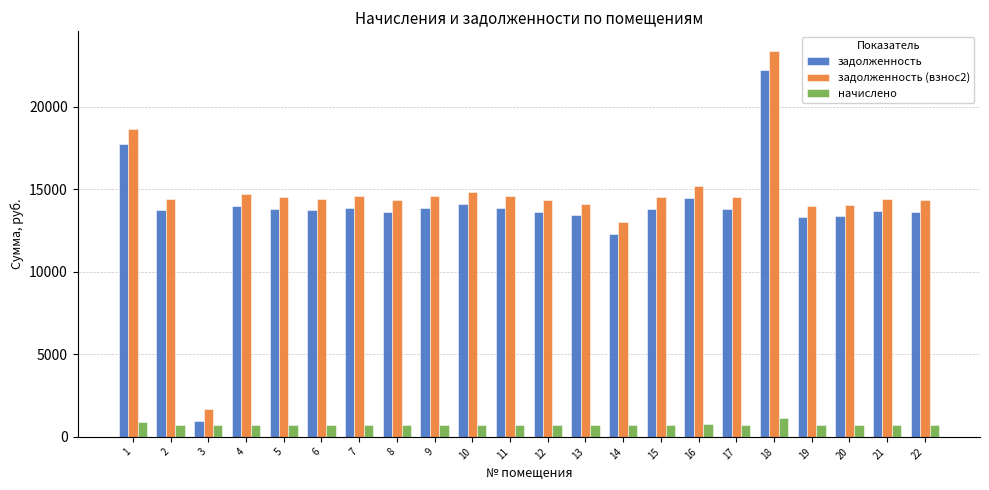

What is the difference between the highest and lowest values at 7?

13838.2